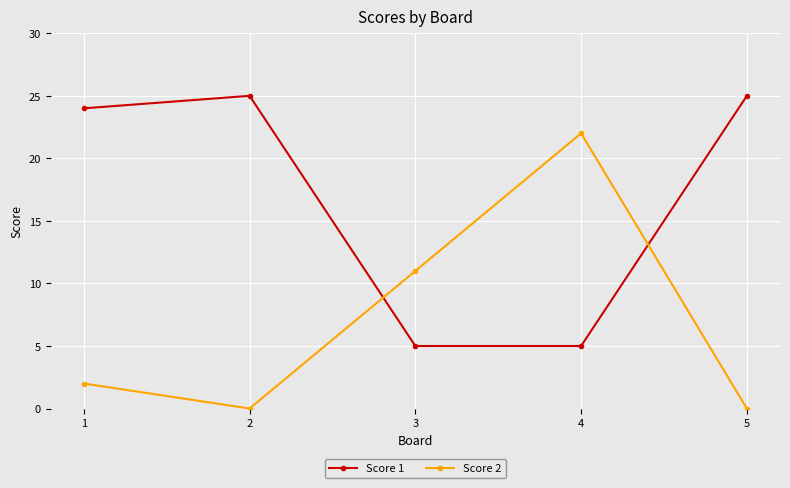

At which category does Score 2 reach its first local valley?

2